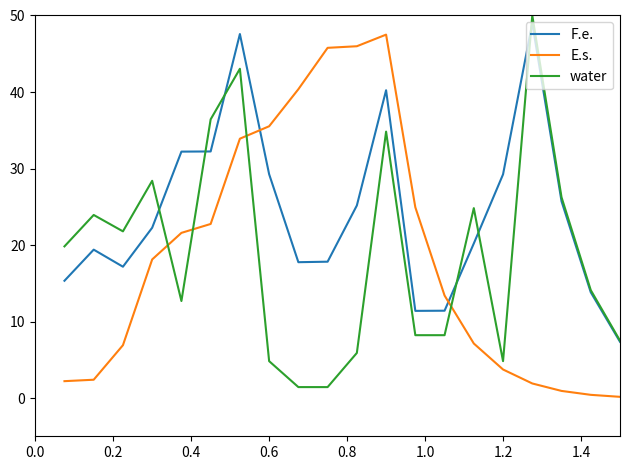

How many intersections are there between F.e. and E.s.?

2